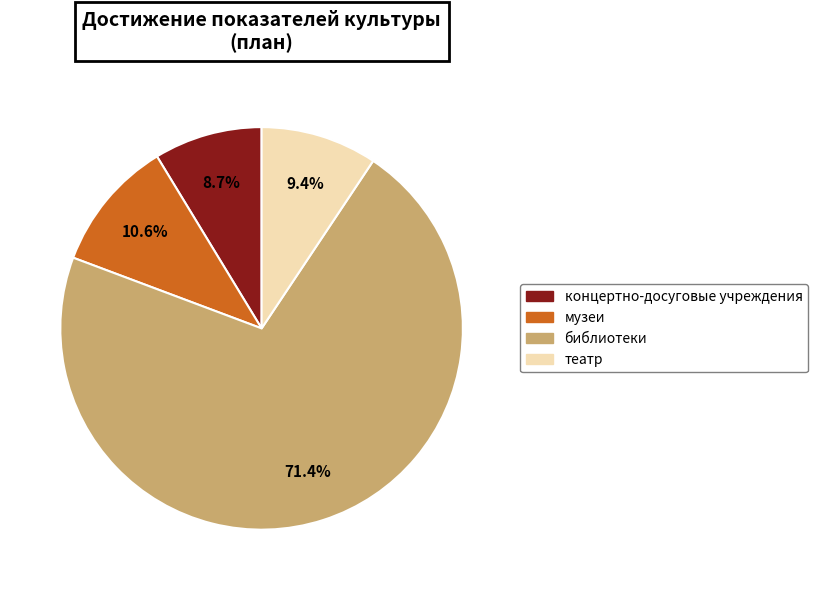

How many segments does this pie chart have?

4